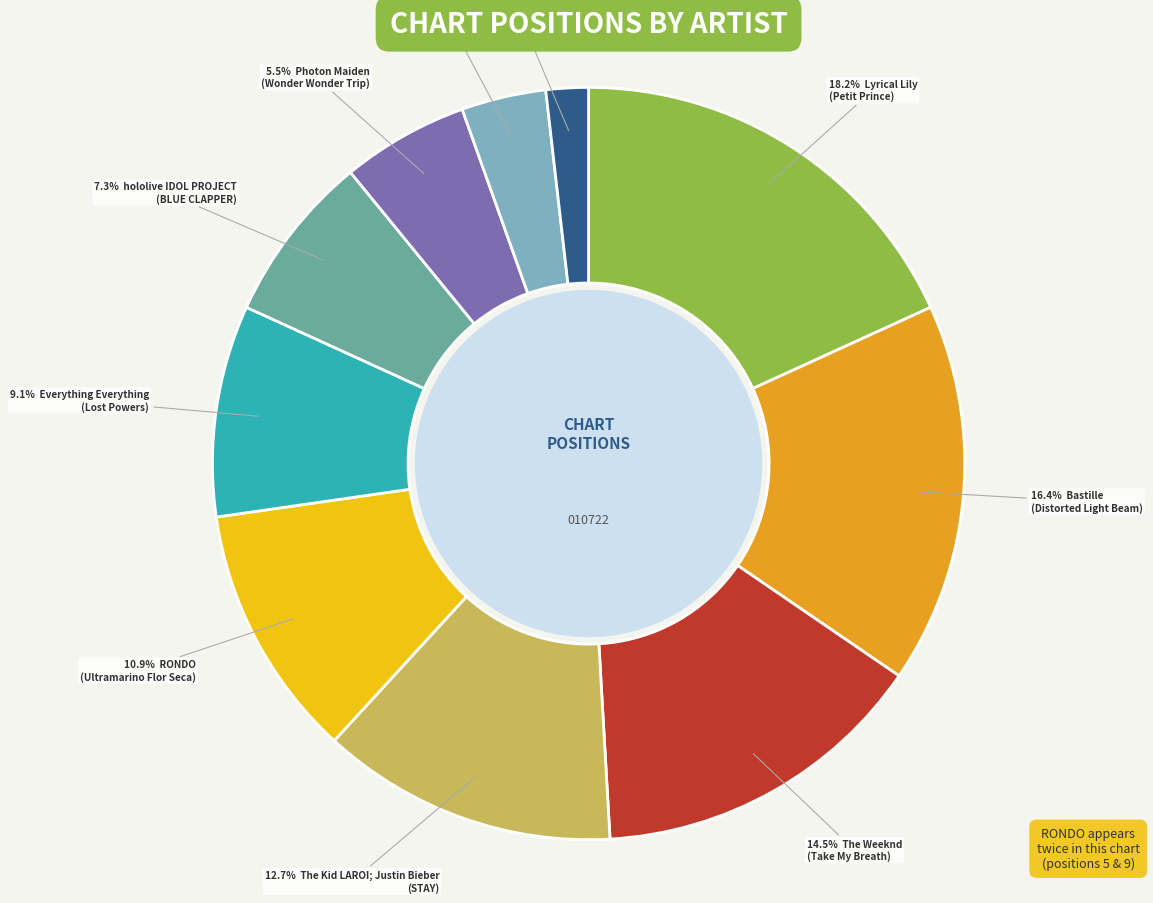

Does any single category account for the majority?

No